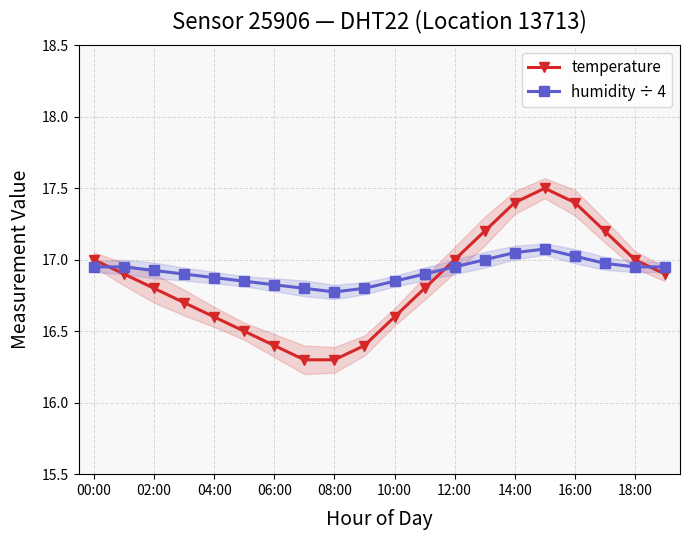

What is the highest value of the humidity ÷ 4 series?

17.1